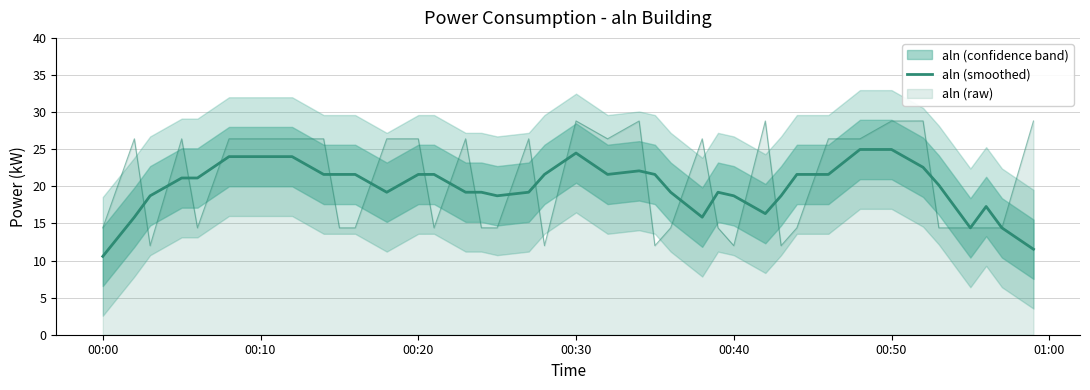

What is the difference between the maximum and minimum values?

14.4